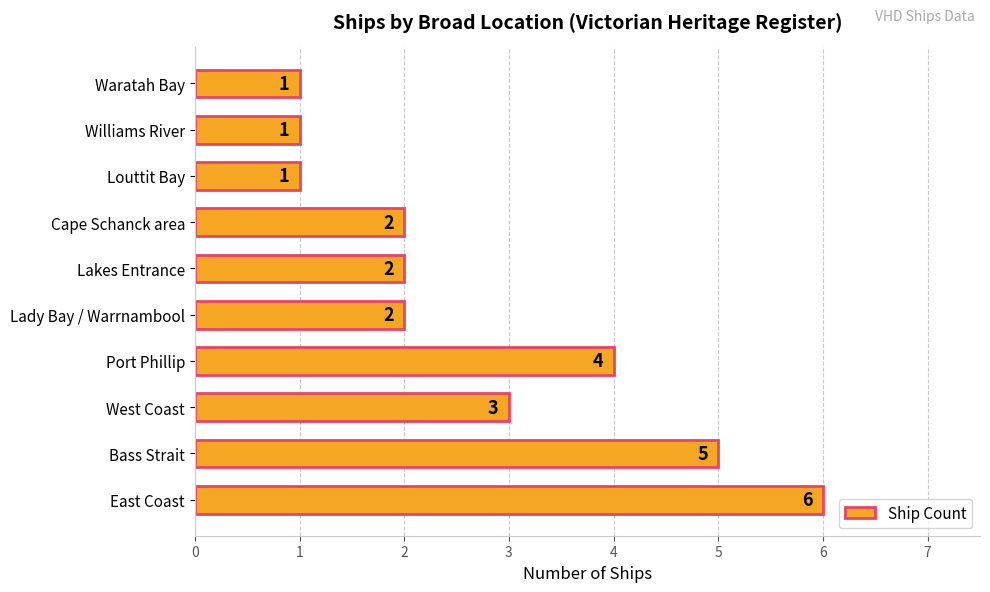

The value at Port Phillip is 1. True or false?

False